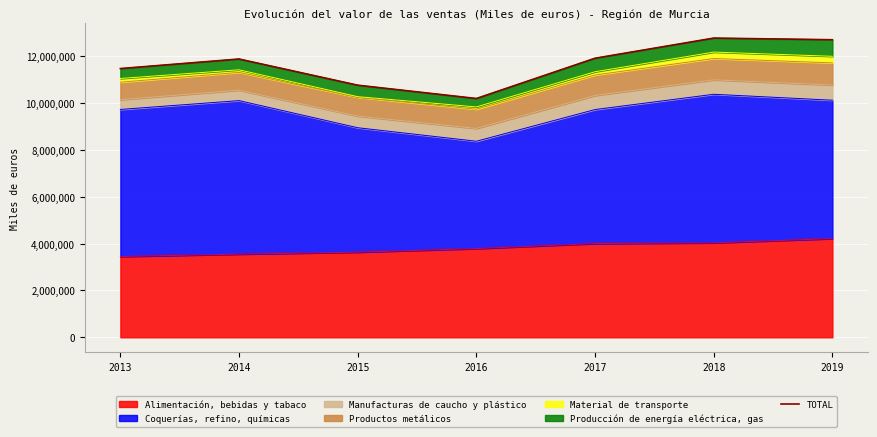

What is the highest value of the Alimentación, bebidas y tabaco series?

4216990